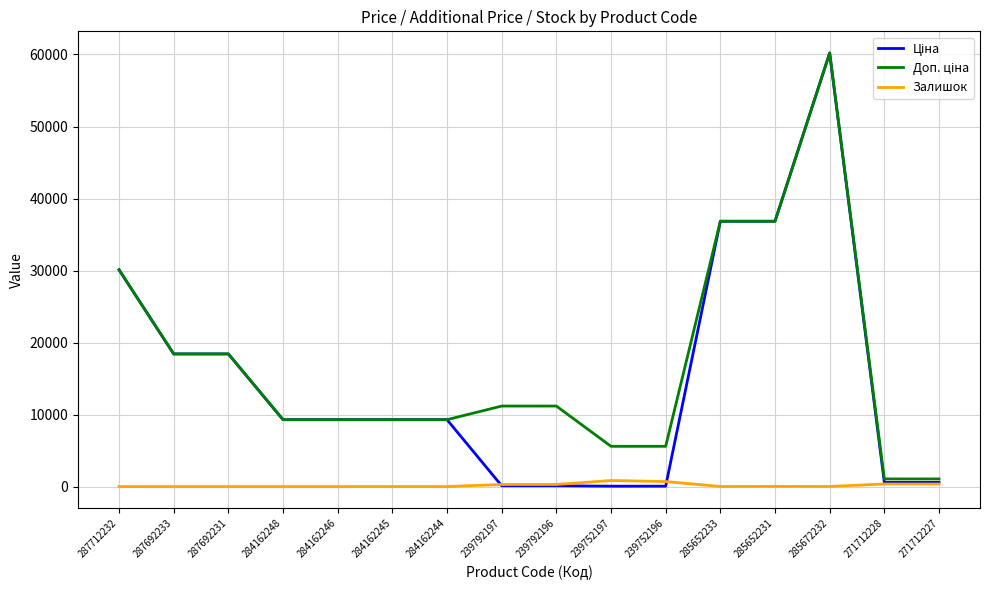

Is it true that Залишок equals 289.0 at 239792197?

True